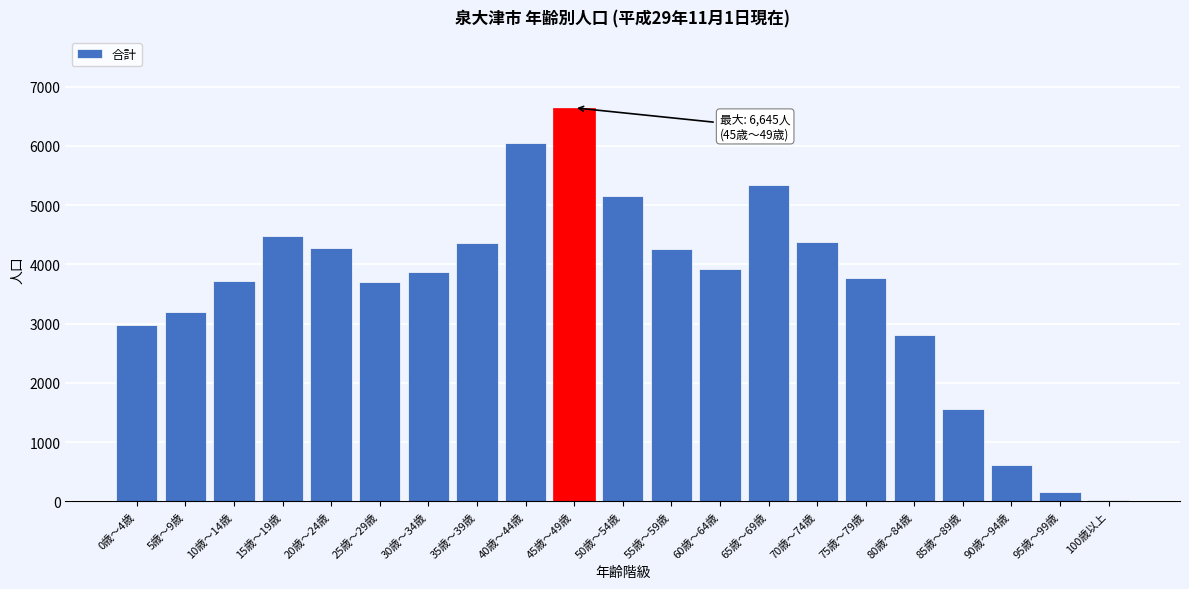

Which category has the highest value across all series?

45歳～49歳